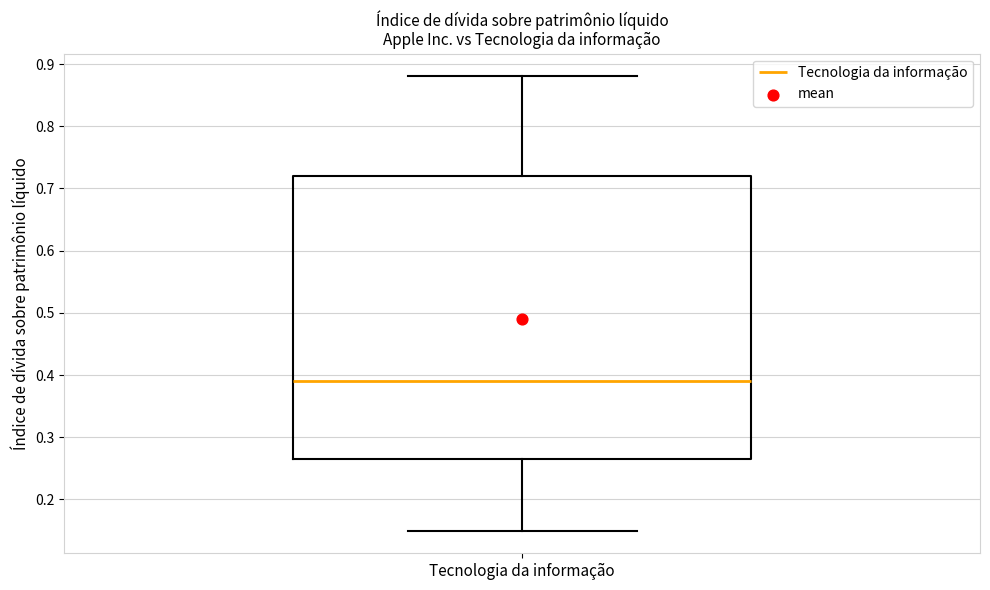

Where is the upper edge of the box for Tecnologia da informação on the y-axis? The values are not printed on the chart, so give them approximately, as read against the axis.

0.72